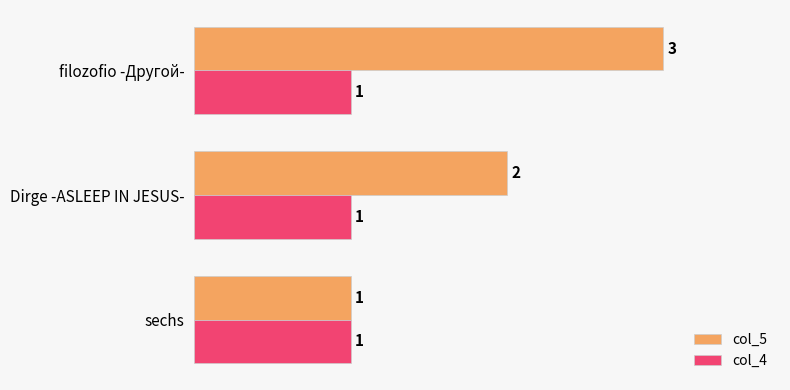

List the series in order of their overall mean, highest first.

col_5, col_4